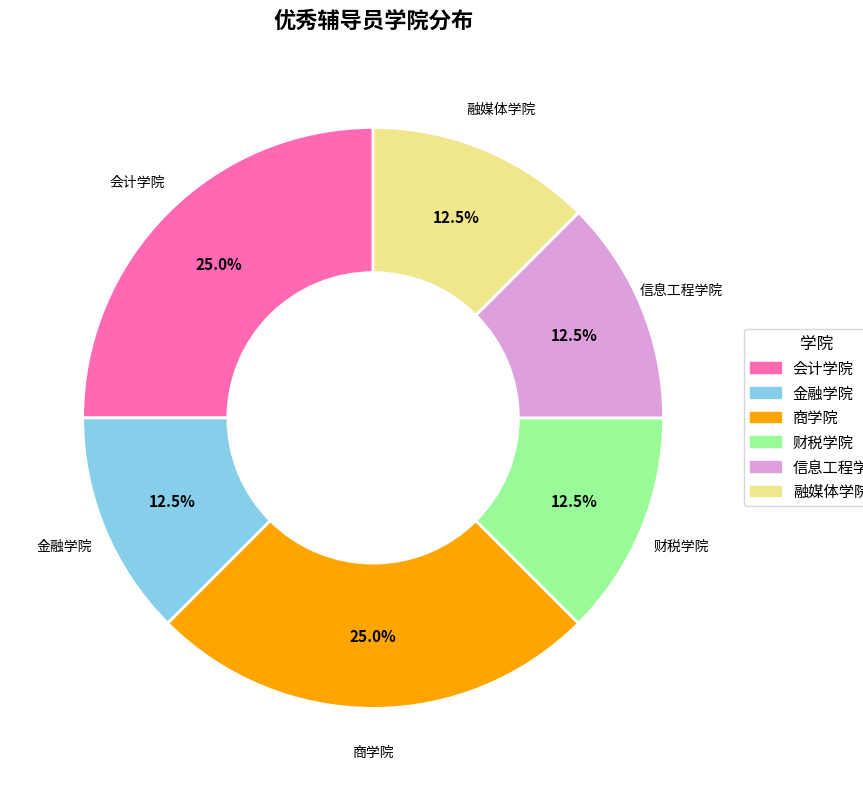

Does any single category account for the majority?

No